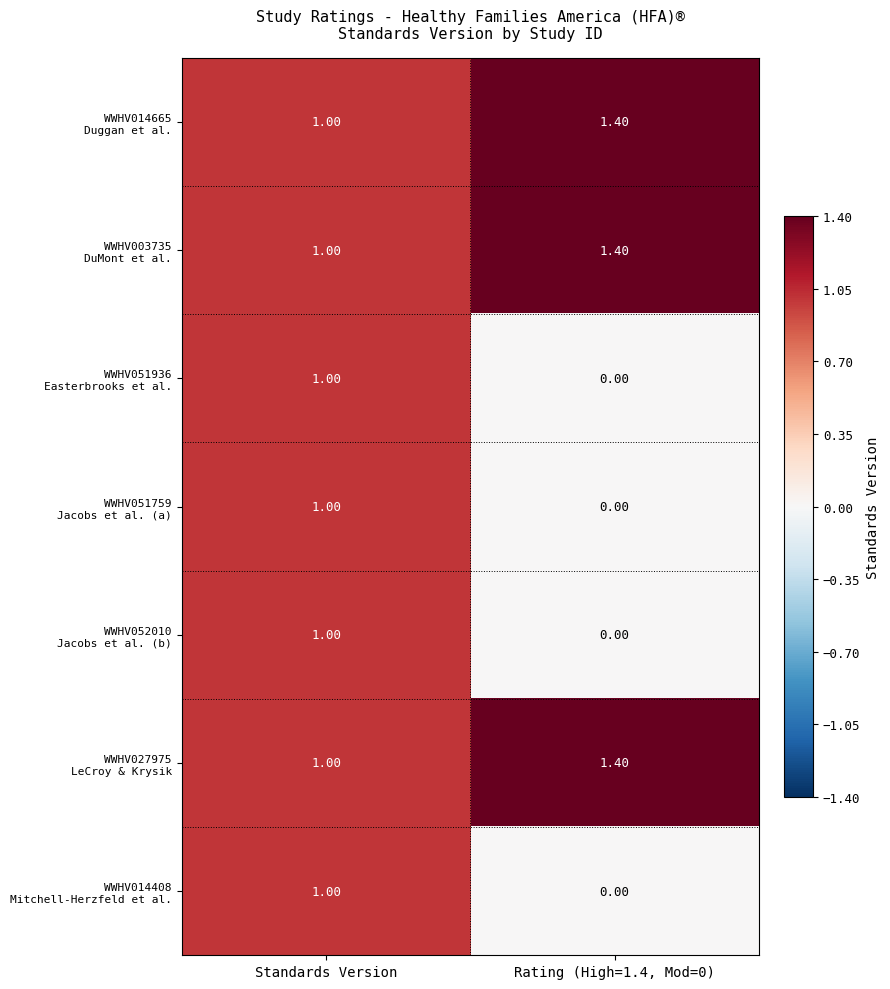

At which category is the sum across all series the highest?

Standards Version